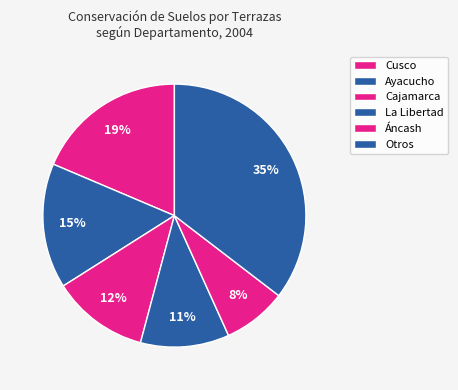

How many segments does this pie chart have?

6